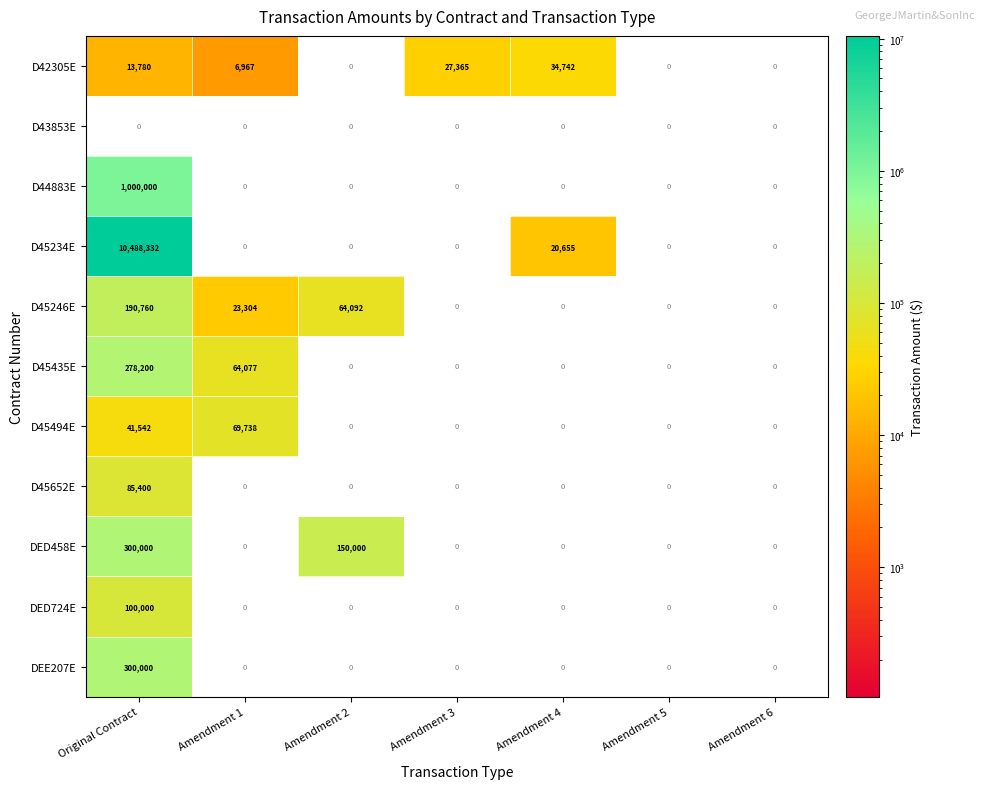

What is the difference between the maximum and second lowest values in the D45652E series?

85400